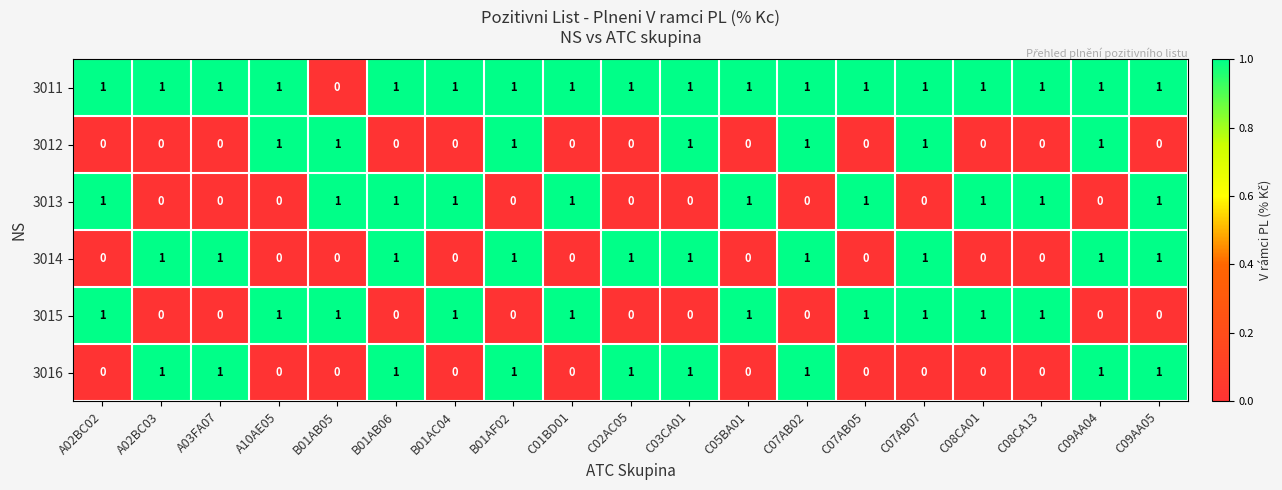

The value of 3014 at C09AA04 is 1. True or false?

True